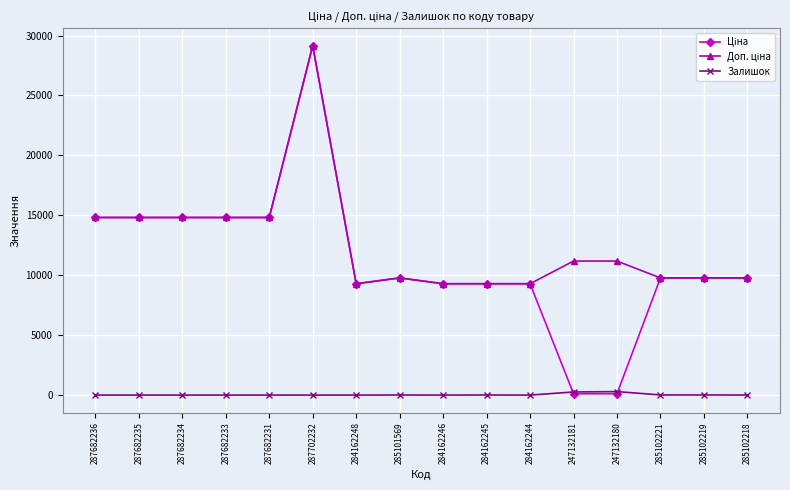

At which category is the sum across all series the highest?

287702232